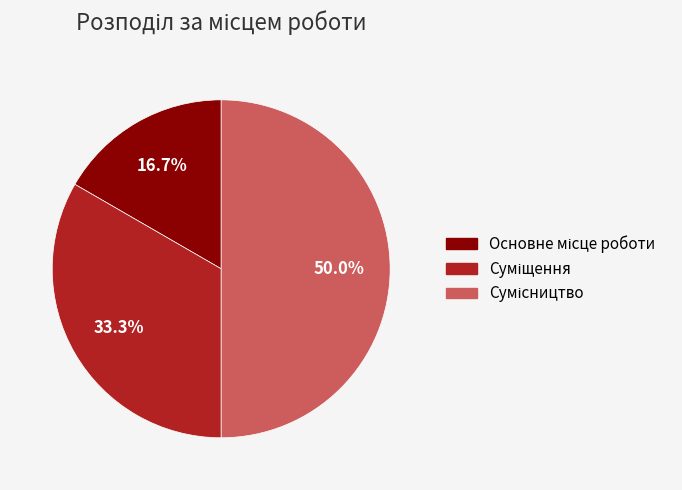

Is there any slice that represents more than half of the pie?

No